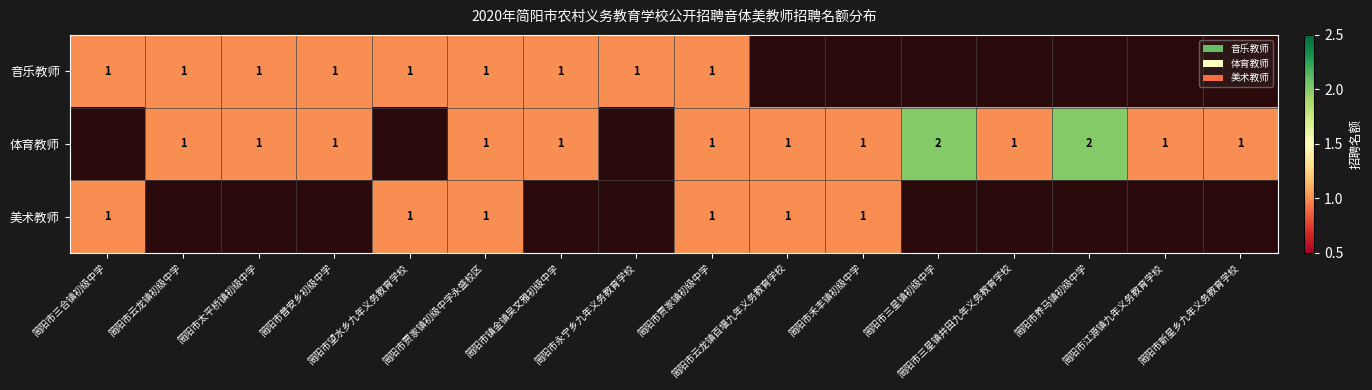

True or false: 体育教师 has a value of 1.0 at 简阳市禾丰镇初级中学.

True